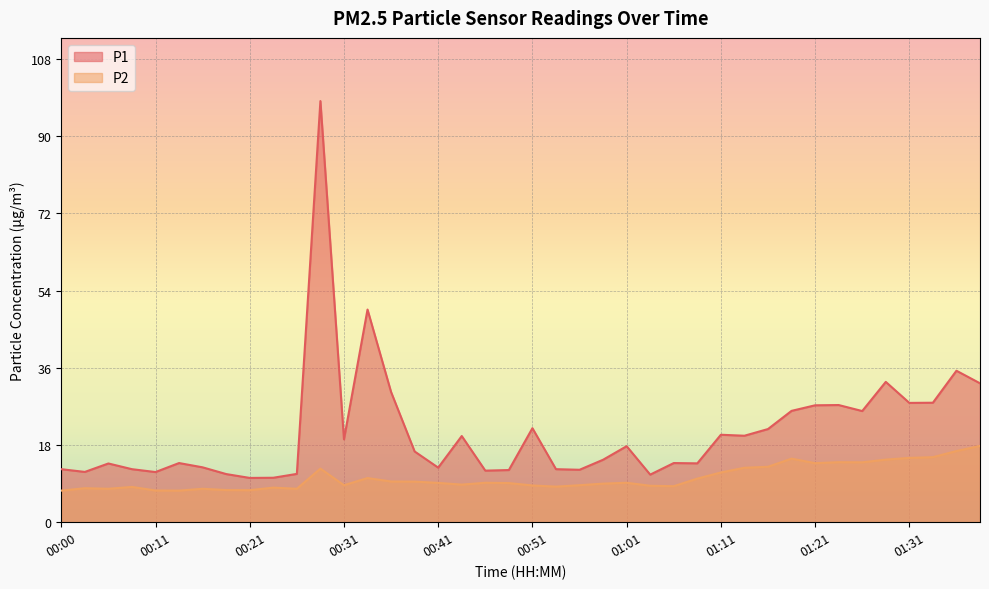

What is the minimum value for P2?

7.4